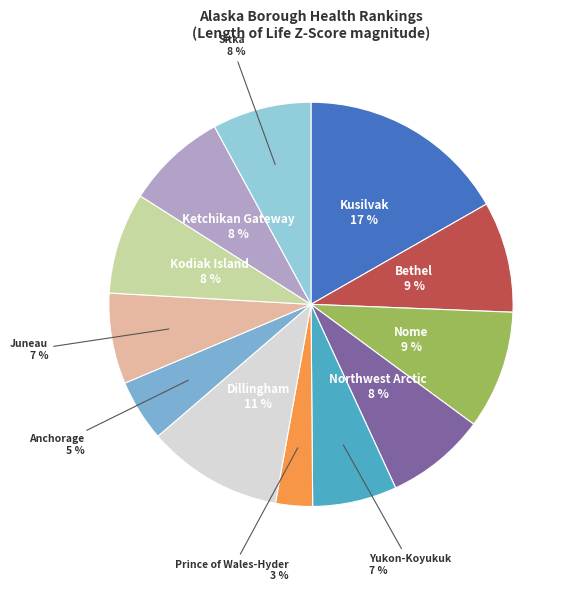

To the nearest percent, what is the difference between the largest and smallest slice percentages?

14%